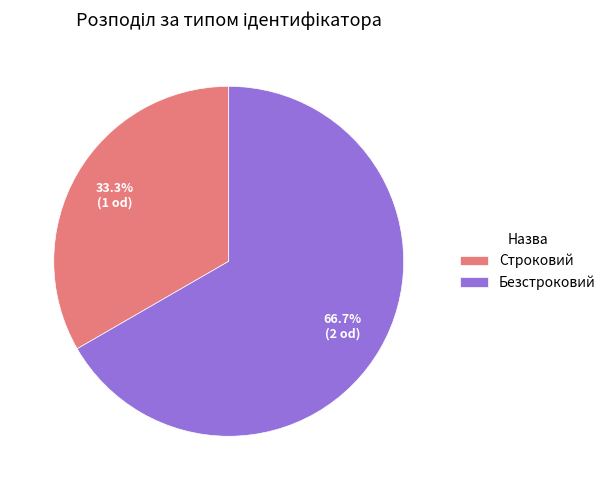

Count the number of slices in the pie.

2